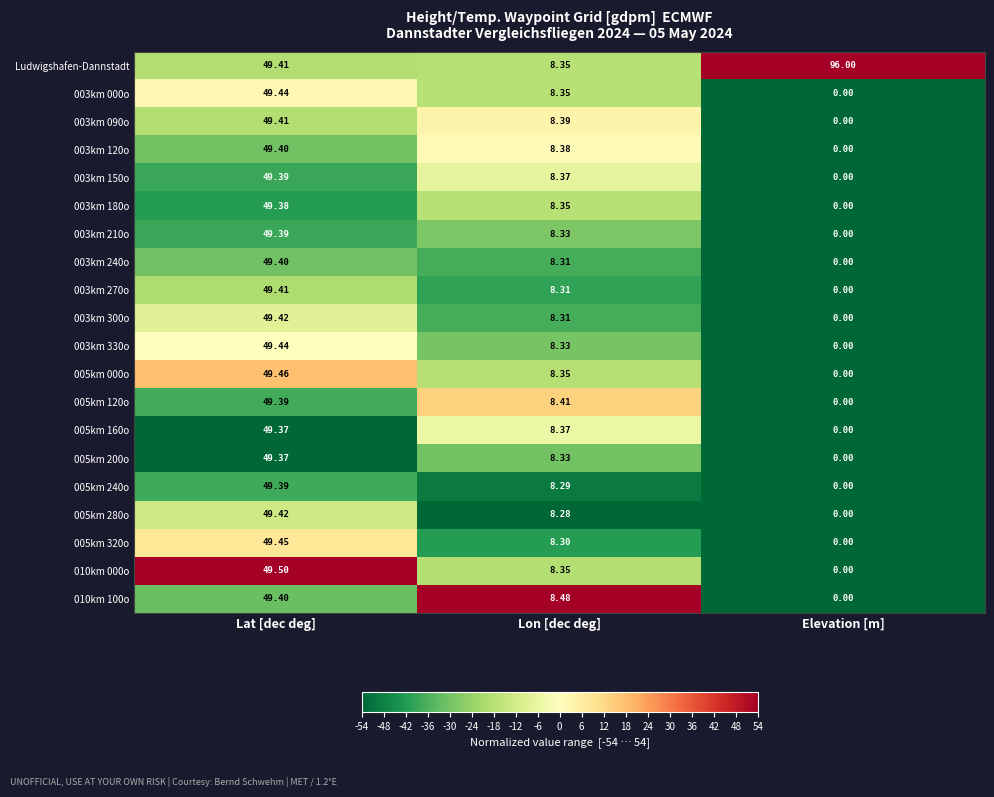

Where is 010km 100o nearest to the value 24?

Lon [dec deg]